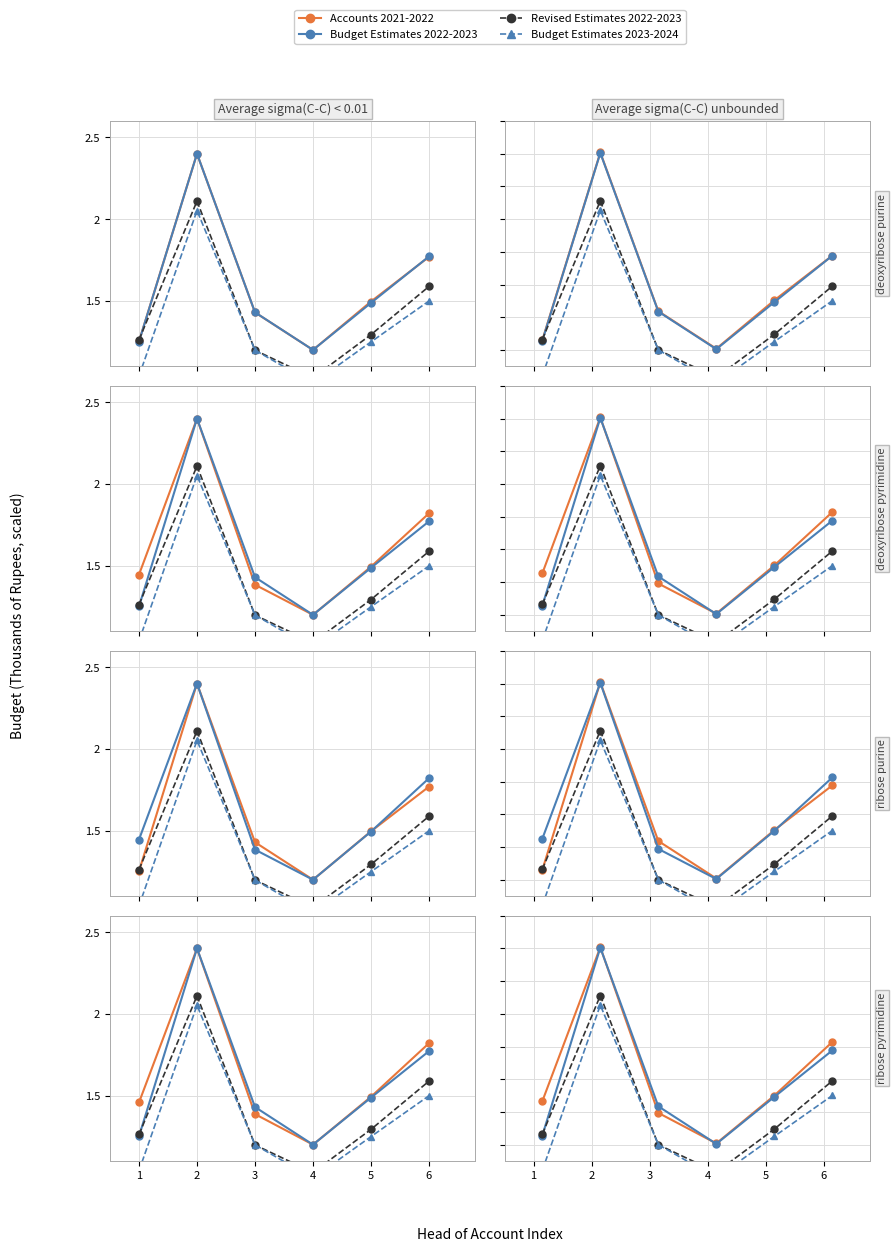

What is the approximate value of Revised Estimates 2022-2023 at 6?

1.6